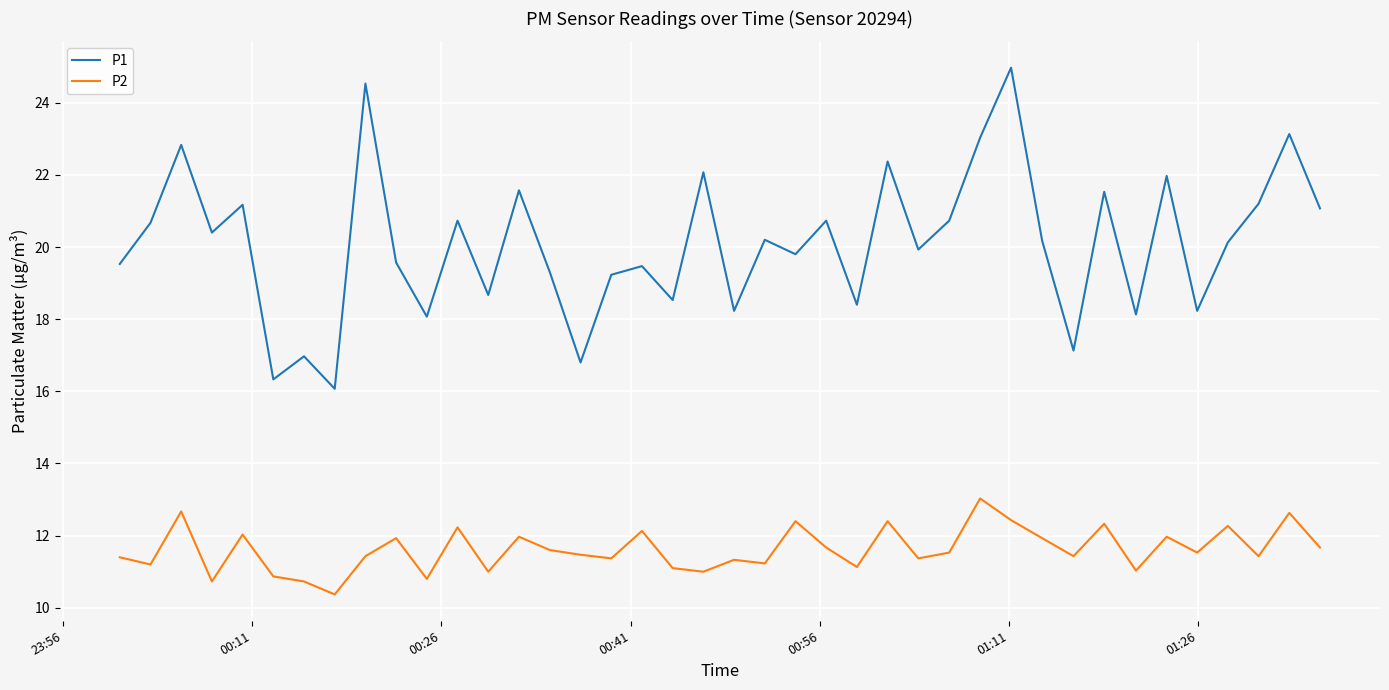

What is the smallest value displayed?

10.4